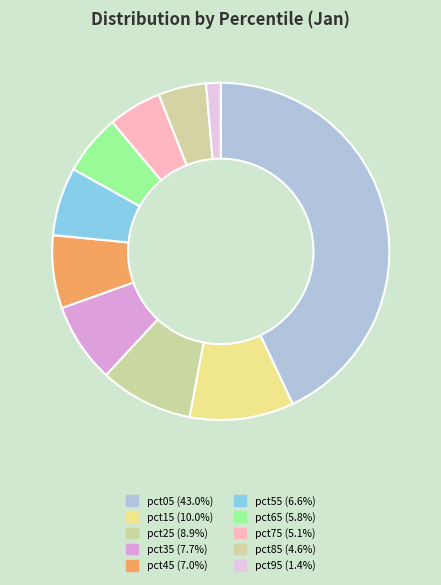

Count the number of slices in the pie.

10